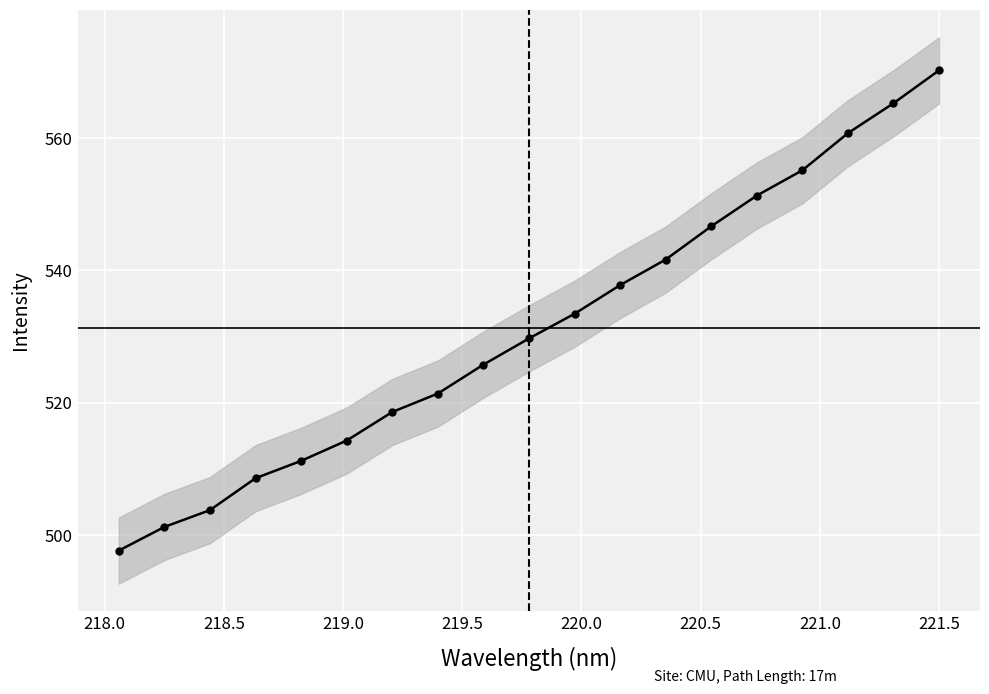

Reading left to right, transcribe all the data shown in this chart.

497.6	501.2	503.8	508.6	511.2	514.3	518.6	521.4	525.8	529.7	533.5	537.8	541.7	546.7	551.3	555.1	560.8	565.3	570.3